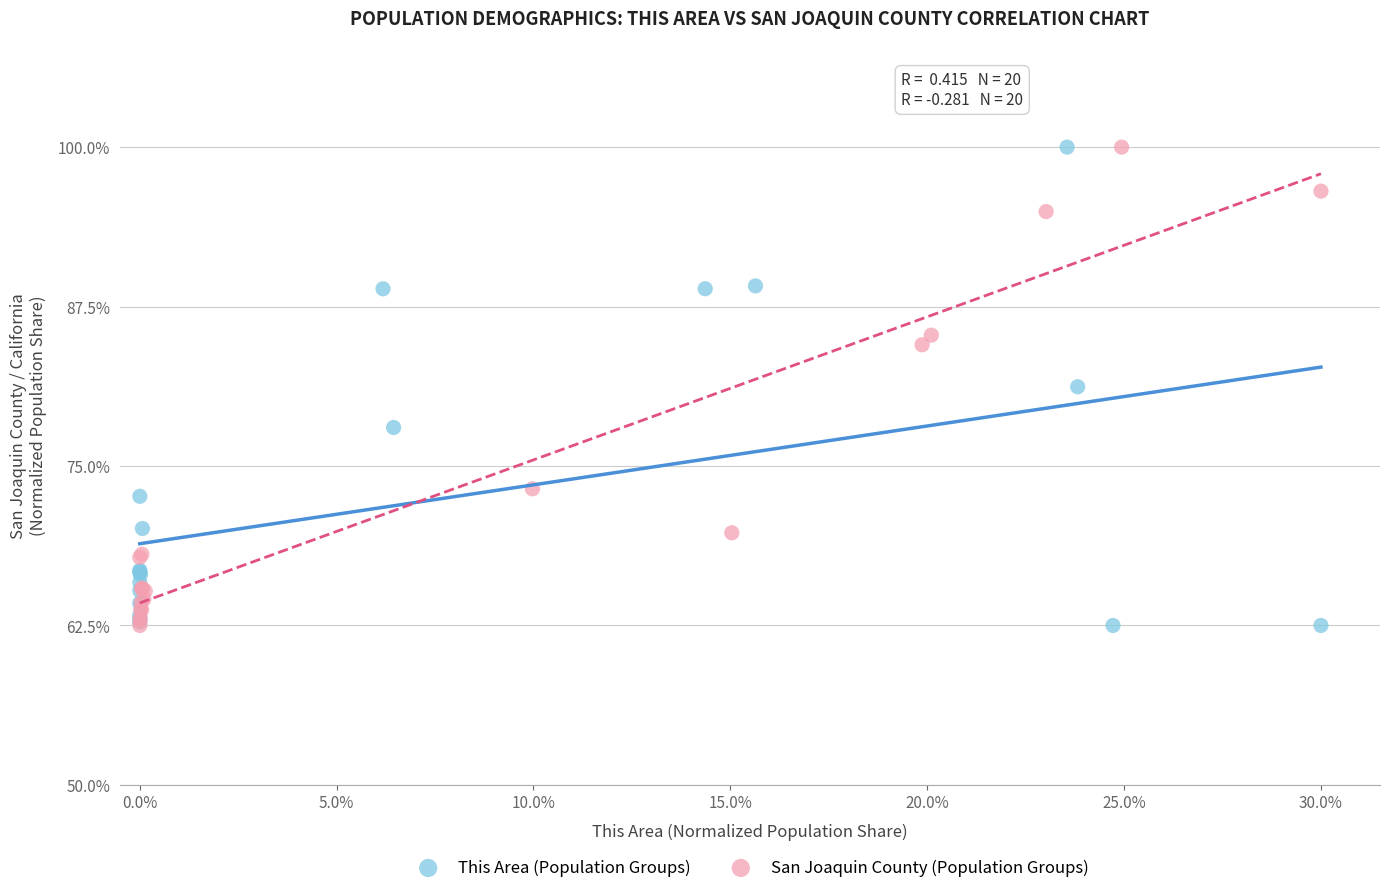

What are all the series names shown in the legend?

This Area (Population Groups), San Joaquin County (Population Groups)